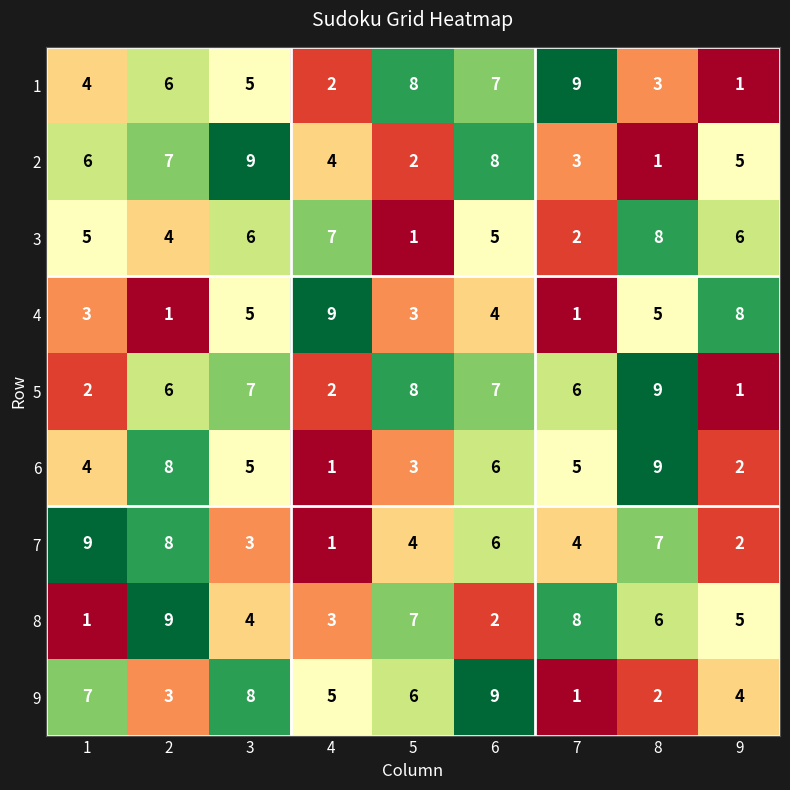

What is the maximum value shown in the chart?

9